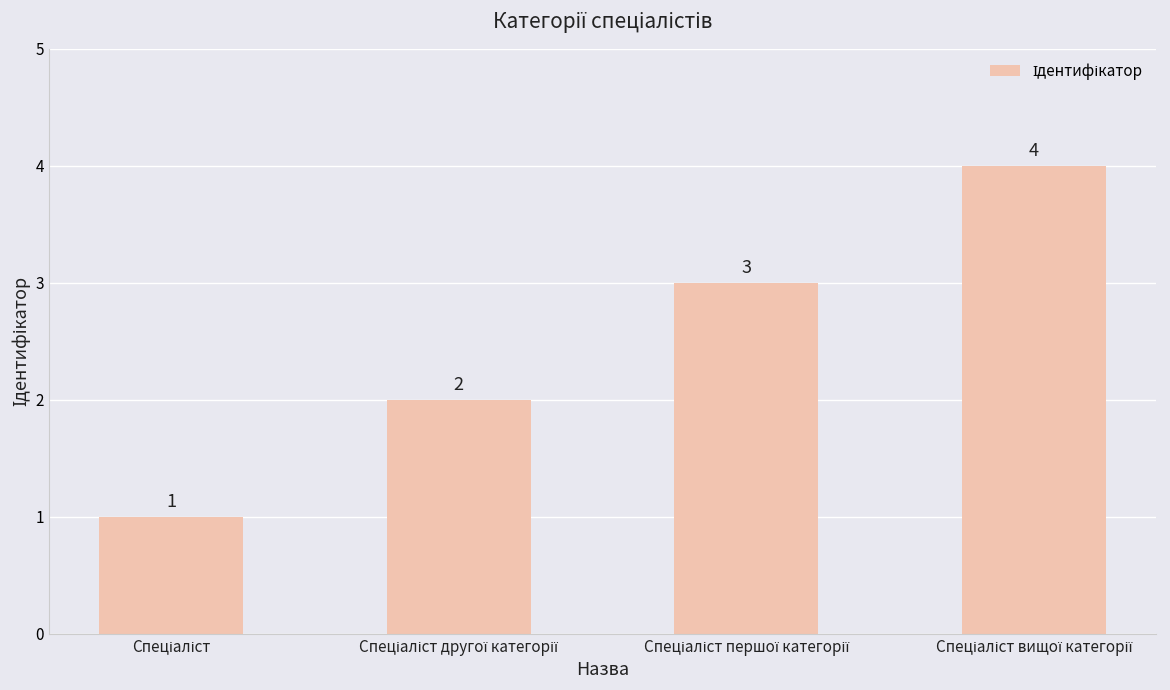

What is the maximum value shown in the chart?

4